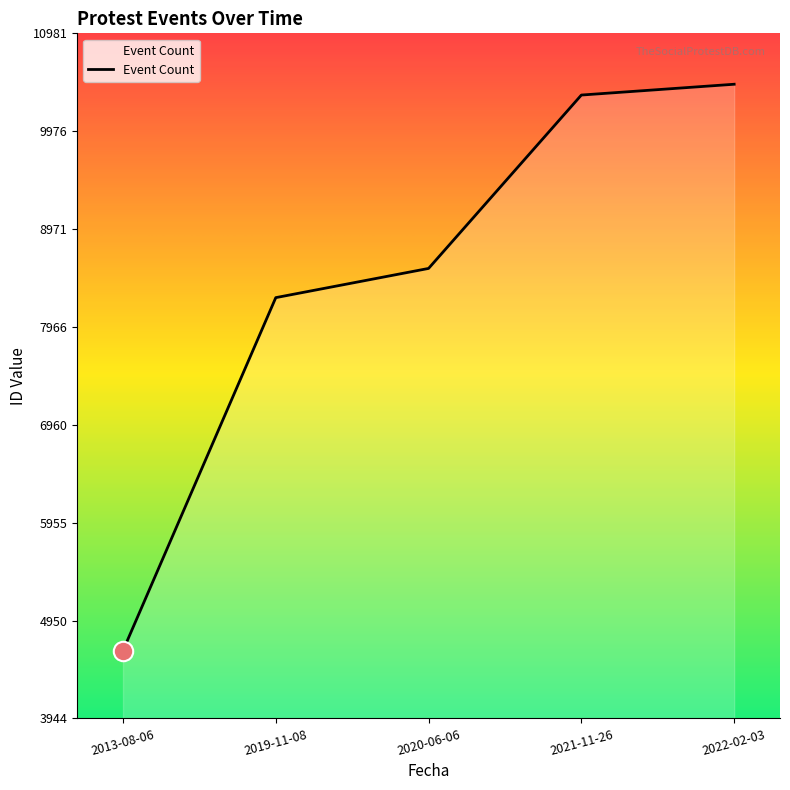

Where is the data nearest to the value 7550?

2019-11-08